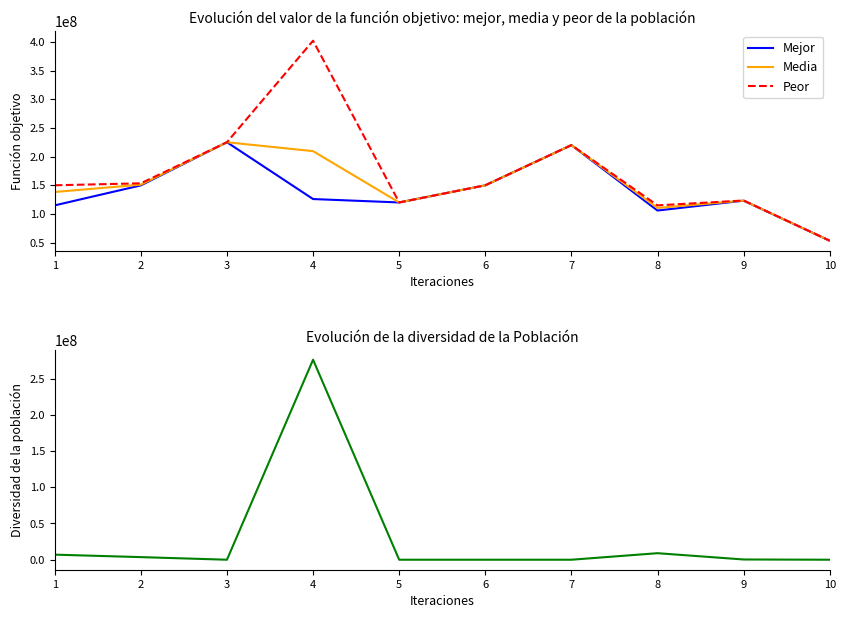

List the series in order of their peak value, highest first.

Peor, Diversidad, Mejor, Media